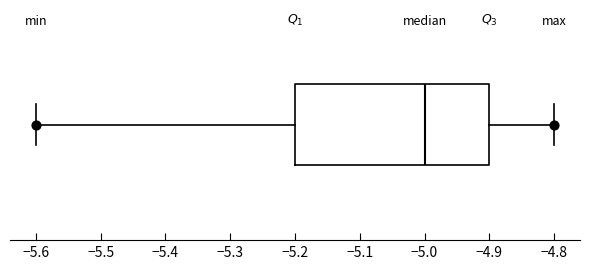

Read this box plot against the x-axis: the position of the median line, the range covered by the box, and the ends of both whiskers. The values are not printed on the chart, so give them approximately, as read against the axis.

median -5.0, box -5.2 to -4.9, whiskers -5.6 to -4.8